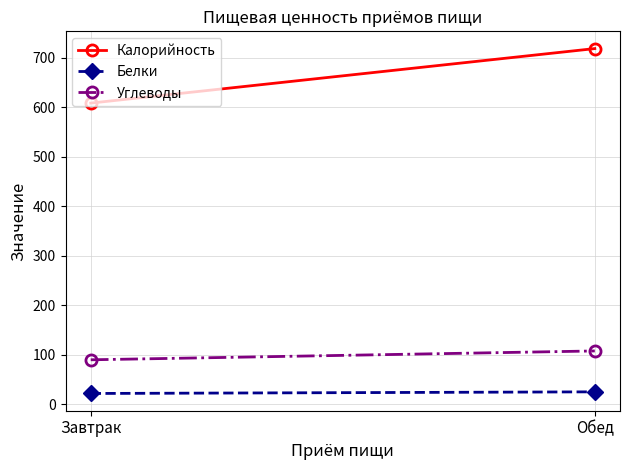

What is the average value of the Калорийность series?

663.0